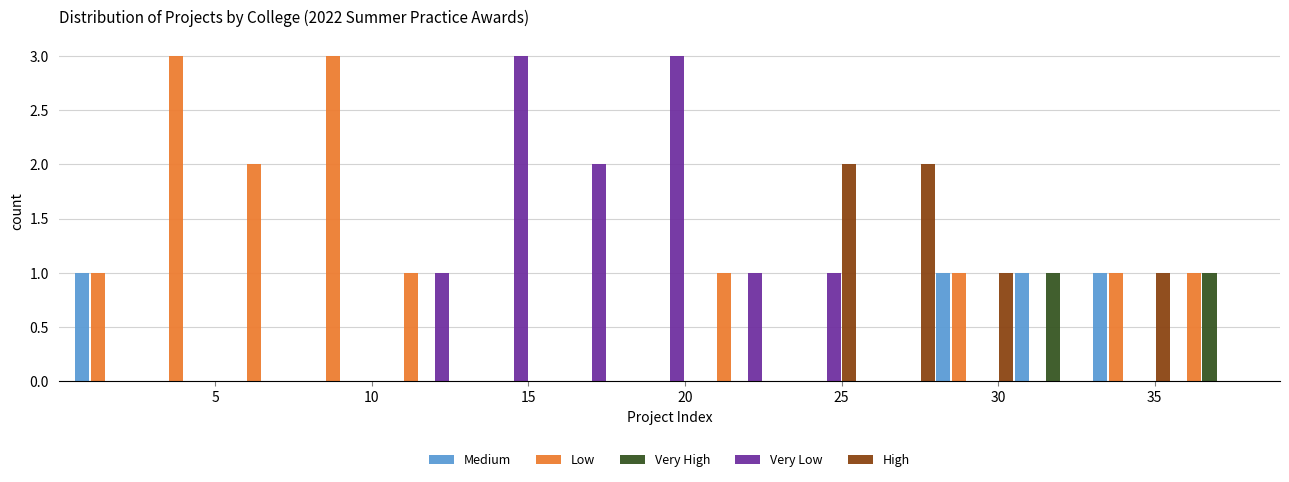

What is the height of the Medium bar covering 0.5 to 3.0 on the x-axis? The values are not printed on the chart, so give them approximately, as read against the axis.

1